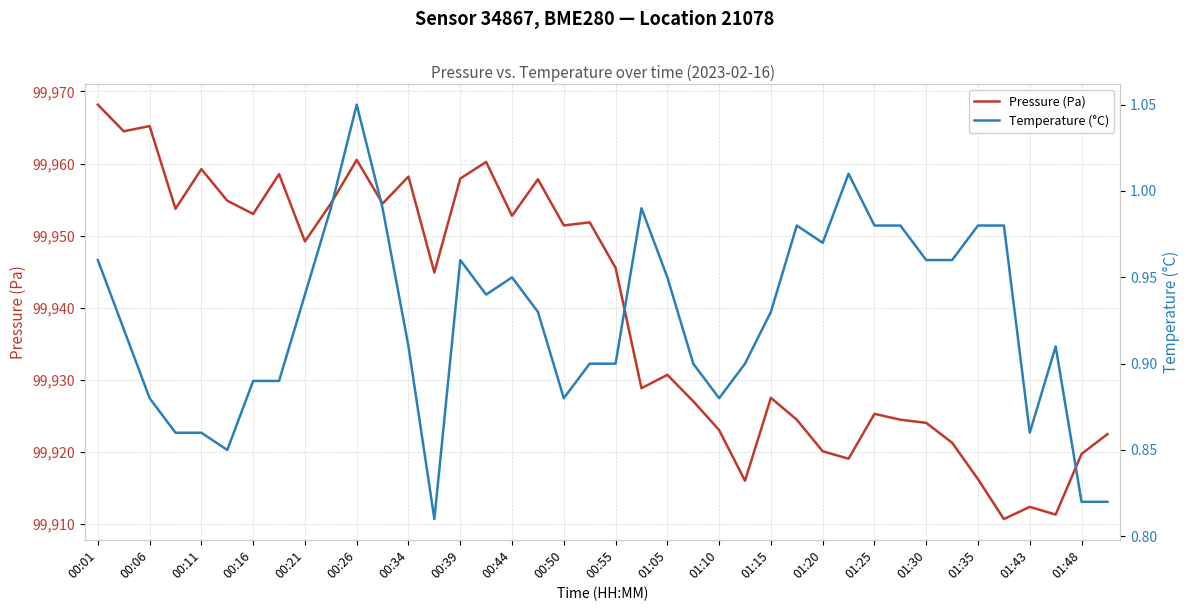

The value of Pressure (Pa) at 01:30 is 53805.0. True or false?

False